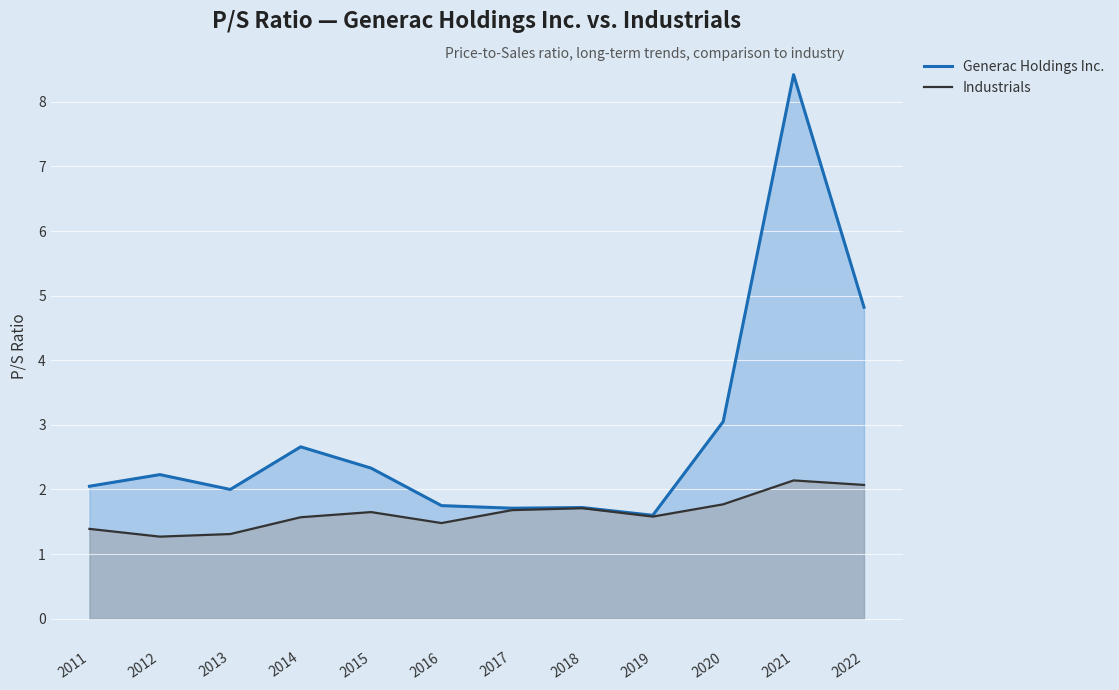

What is the spread (max minus min) of values at 2012?

1.0